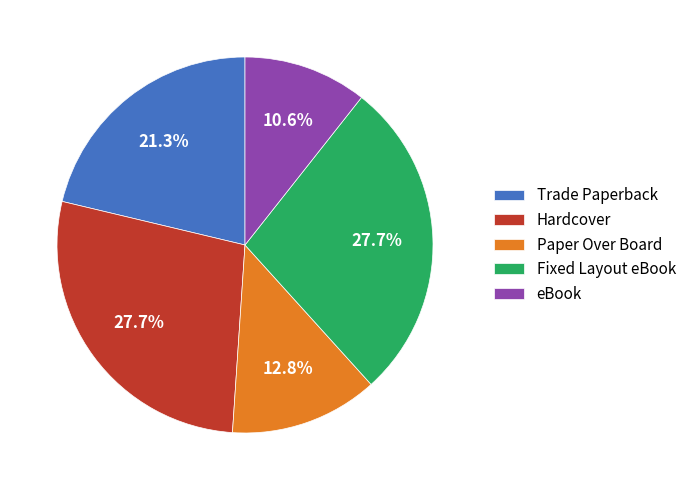

Is Hardcover the majority of the pie?

No